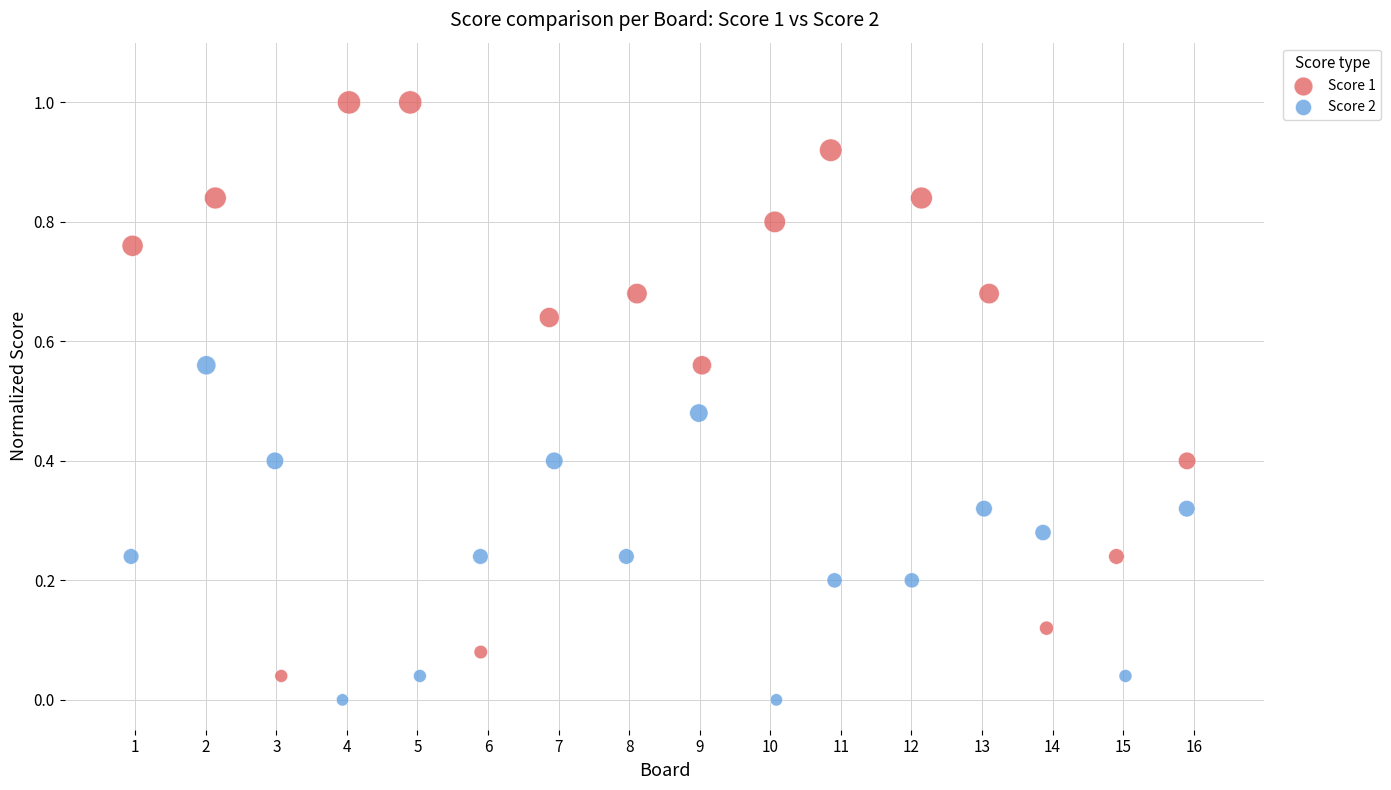

Which series contains the highest Y value?

Score 1